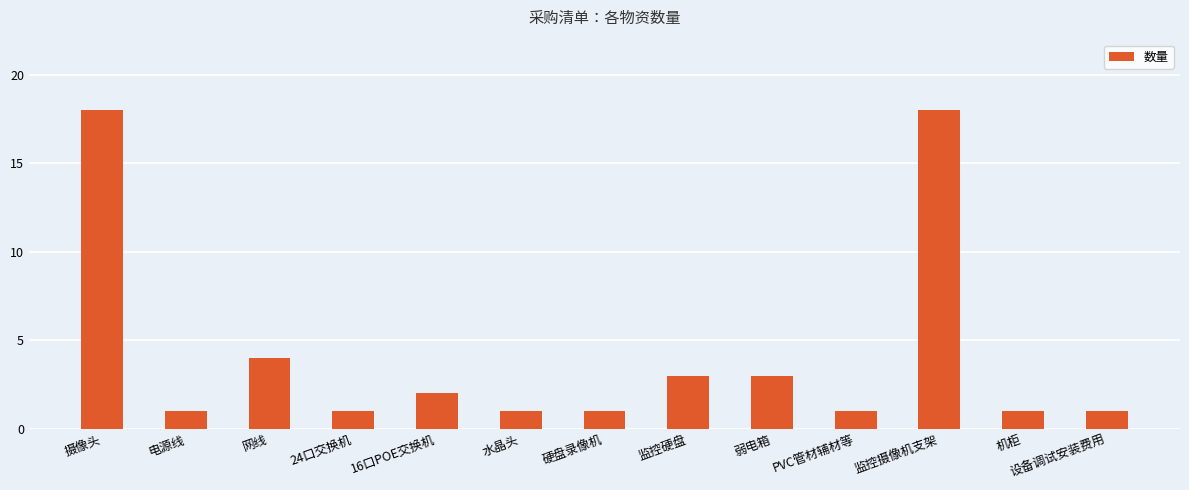

What is the ratio of the value at 网线 to the value at 监控硬盘?

1.3